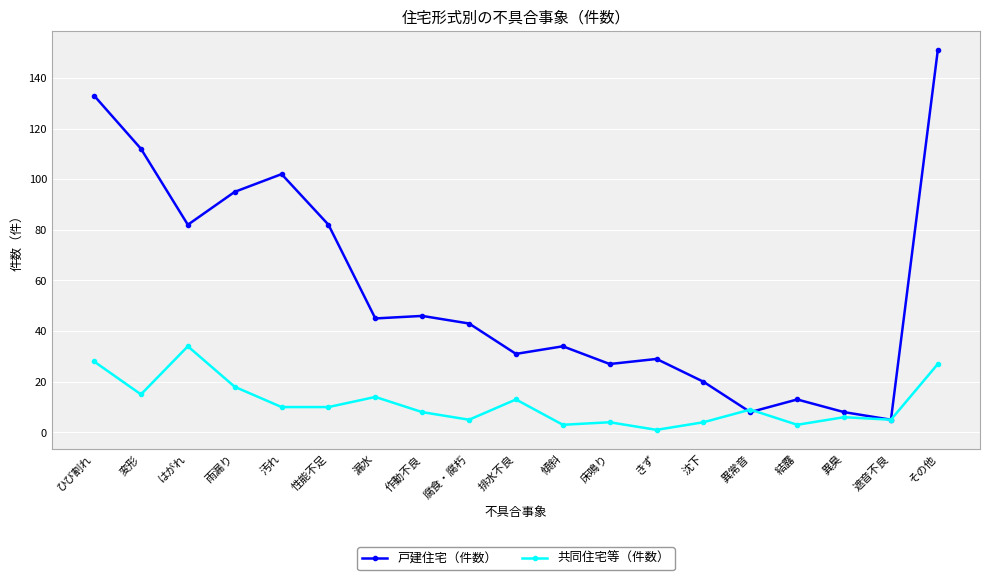

How many lines are shown in the chart?

2